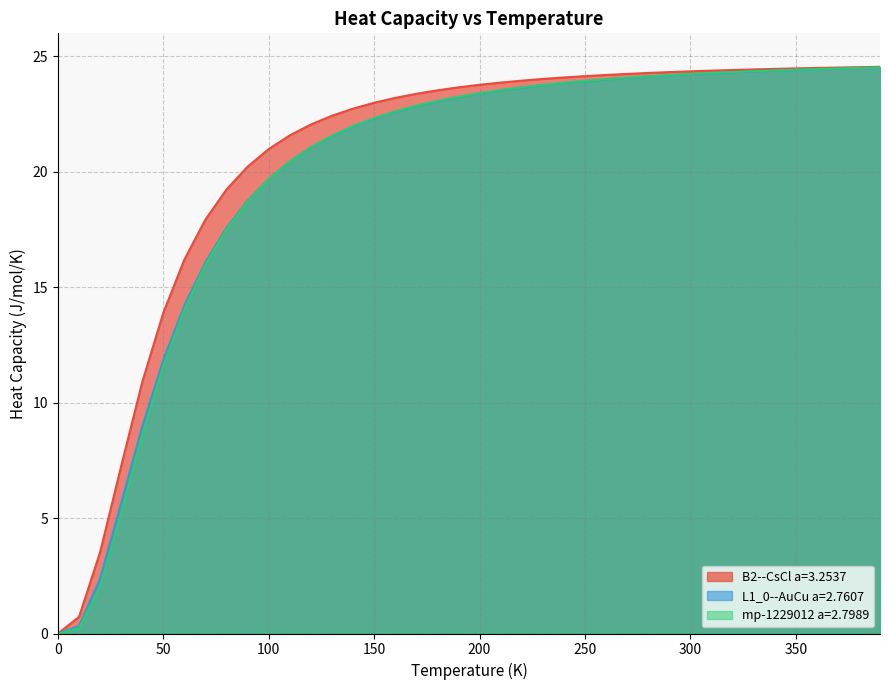

True or false: B2--CsCl a=3.2537 and mp-1229012 a=2.7989 intersect in this chart.

False